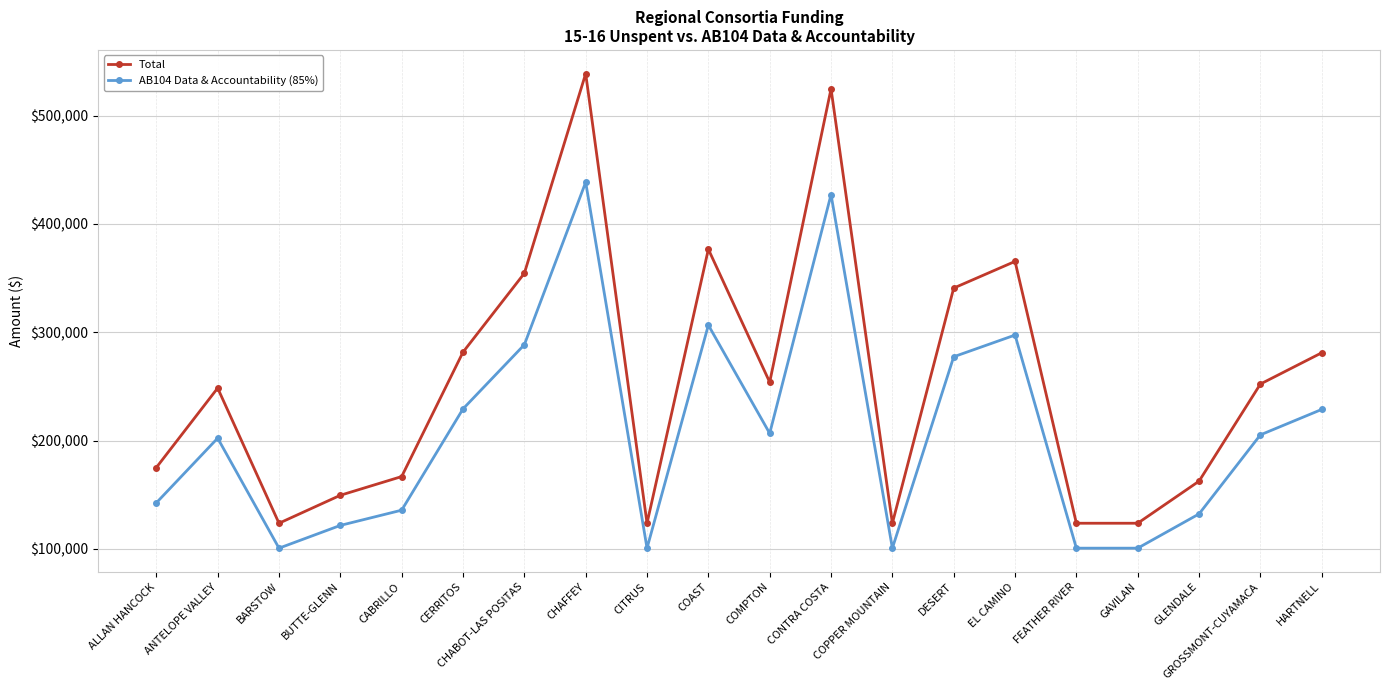

True or false: AB104 Data & Accountability (85%) and Total intersect in this chart.

False